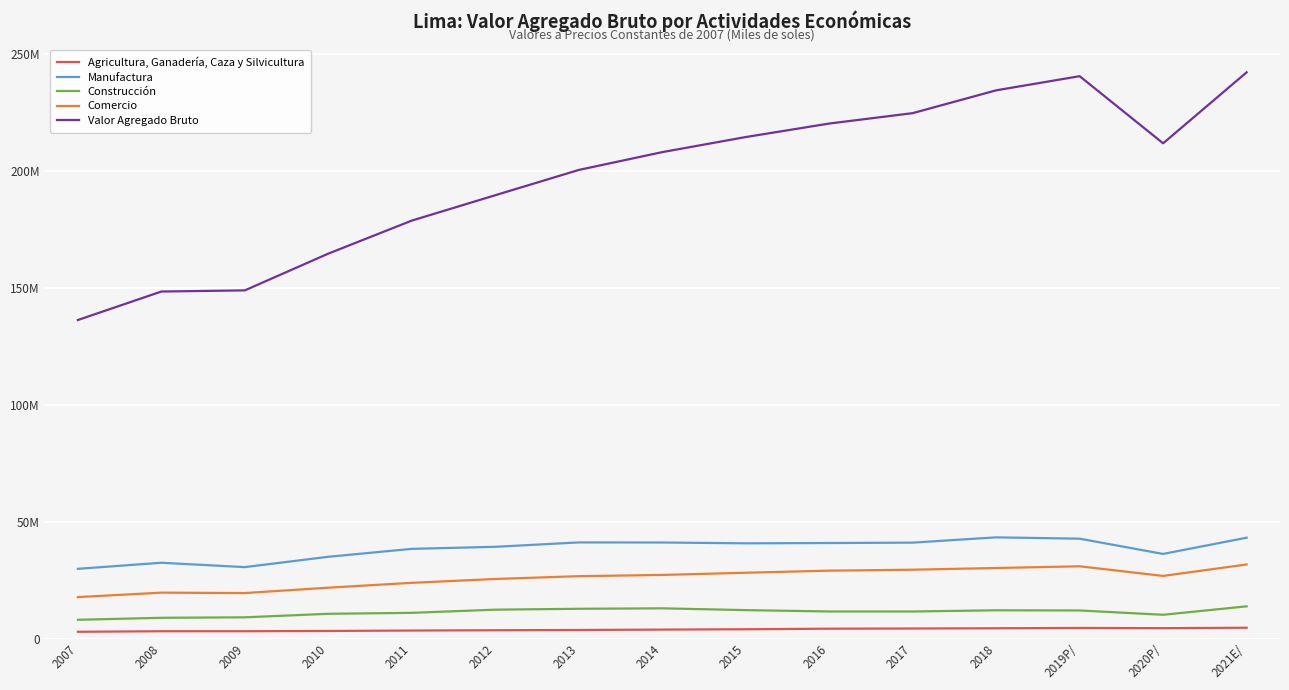

What is the highest value of the Comercio series?

31713655